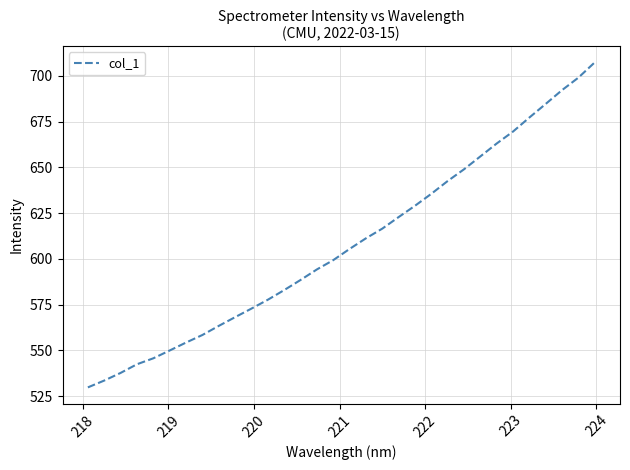

What is the minimum value shown in the chart?

529.8